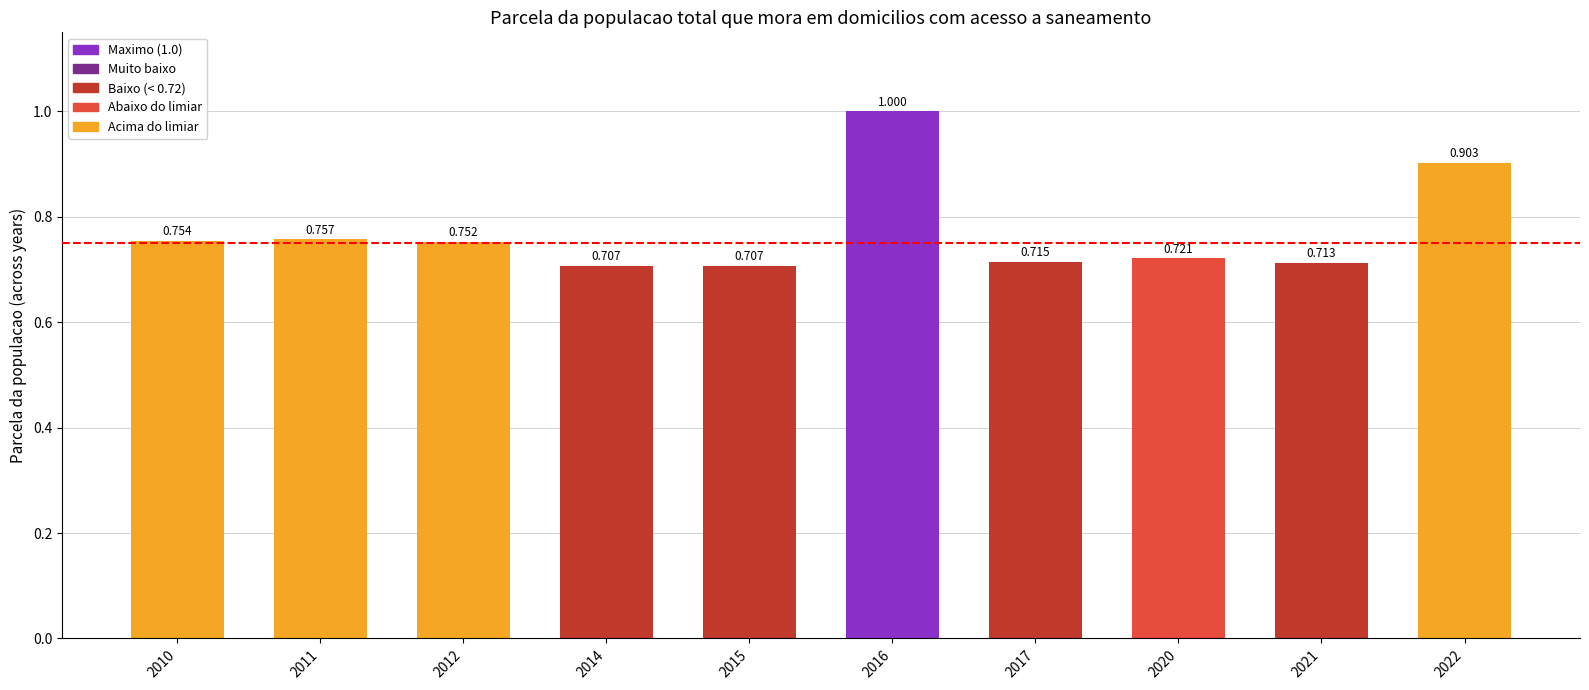

The value at 2016 is 0.3. True or false?

False